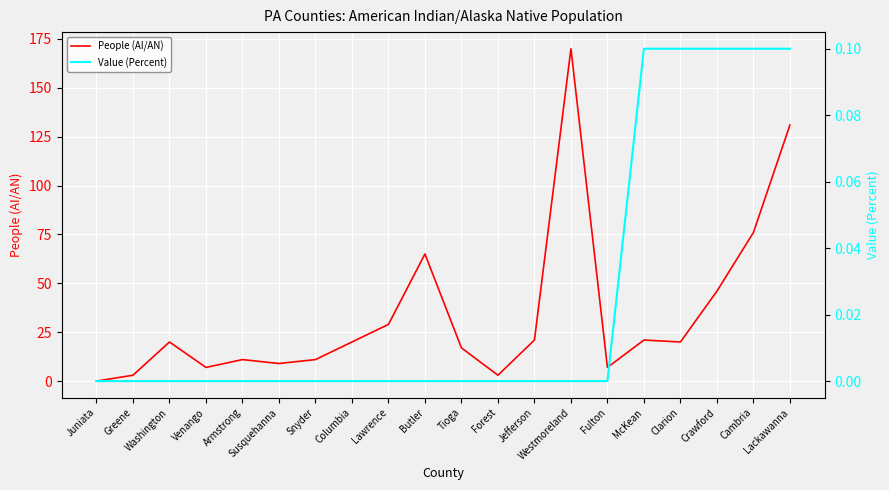

Is the value of People (AI/AN) at Tioga greater than the value of Value (Percent) at Greene?

Yes